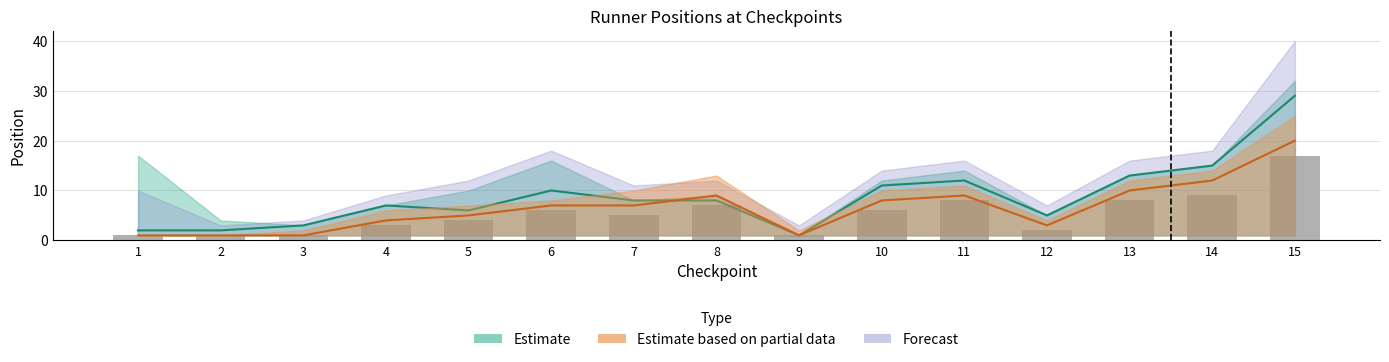

At which category does the chart reach its peak across all series?

15